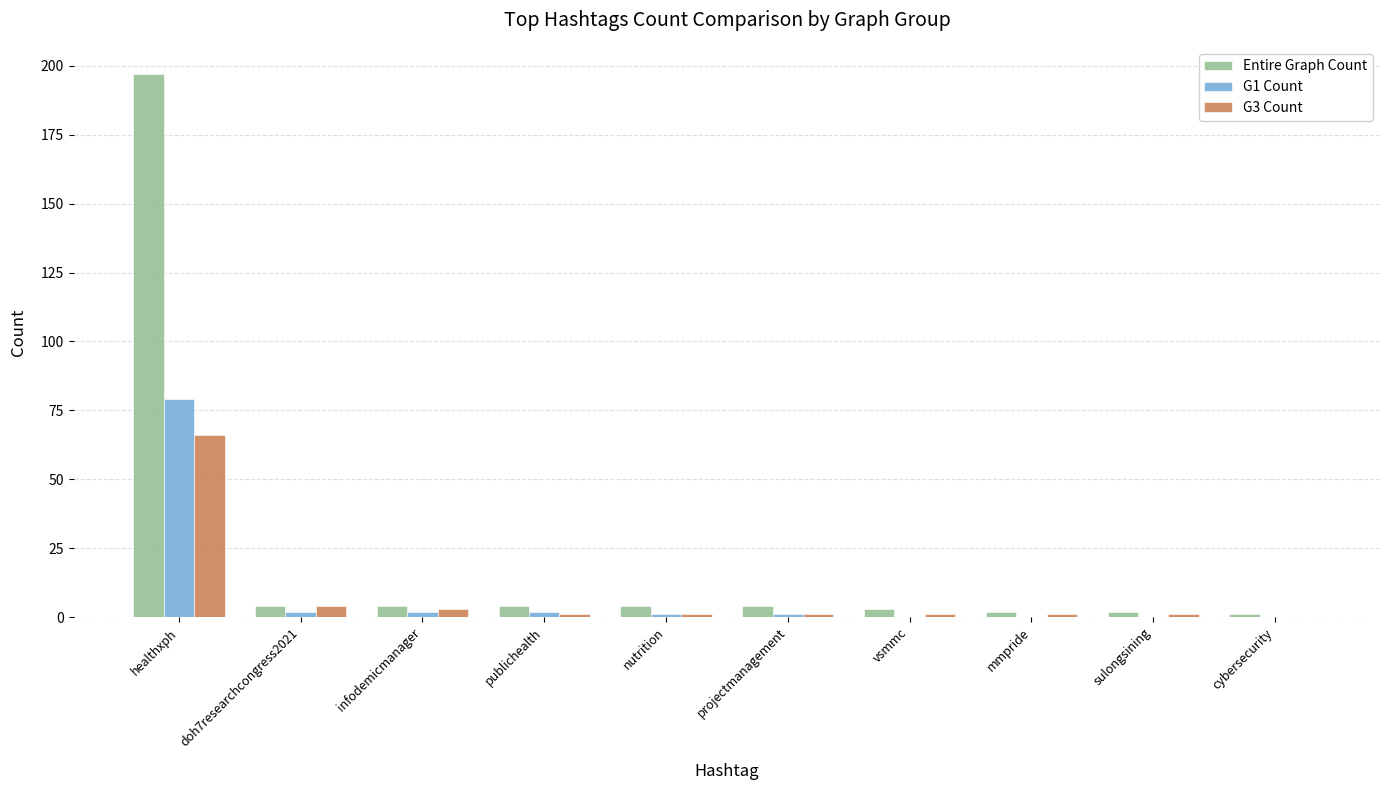

At which category is the sum across all series the highest?

healthxph